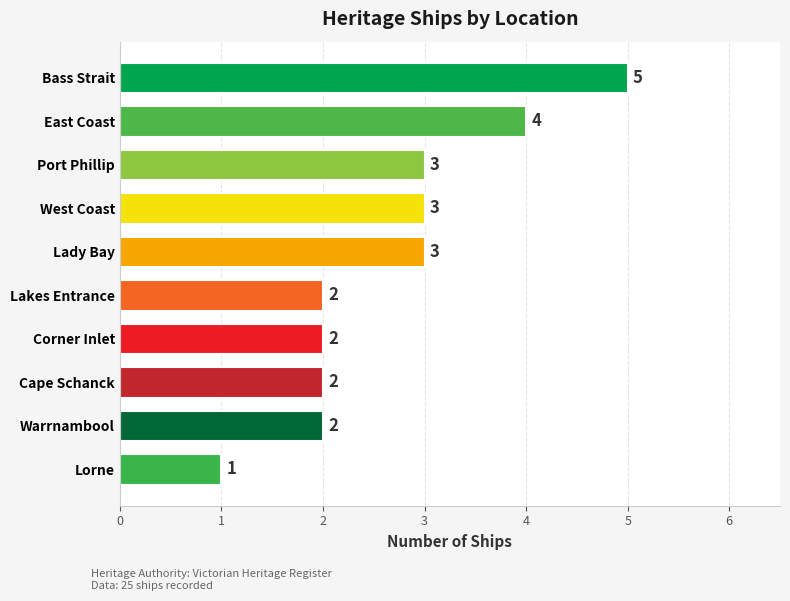

Count the number of data series in this chart.

1